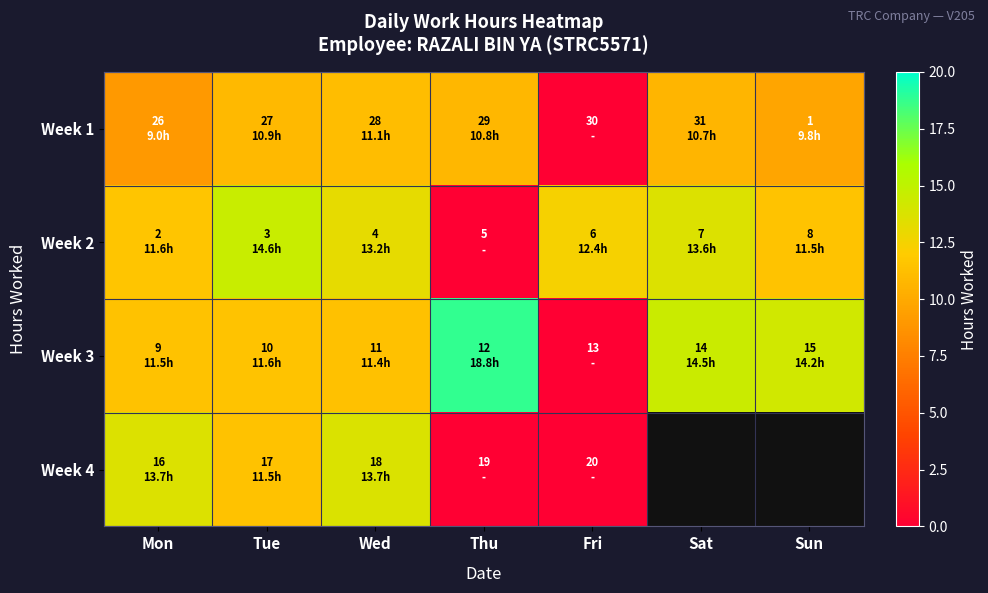

At how many categories does at least one series exceed 7?

7